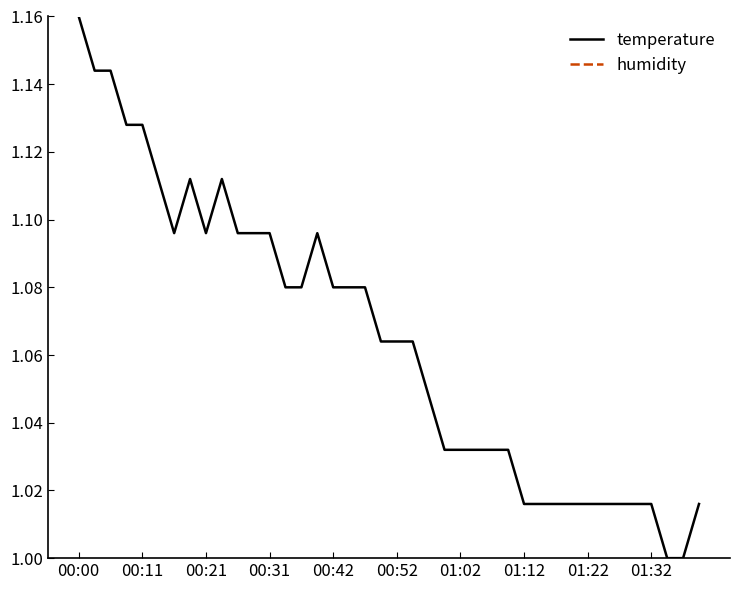

What is the value of the temperature point at the 35th from the left?

1.0